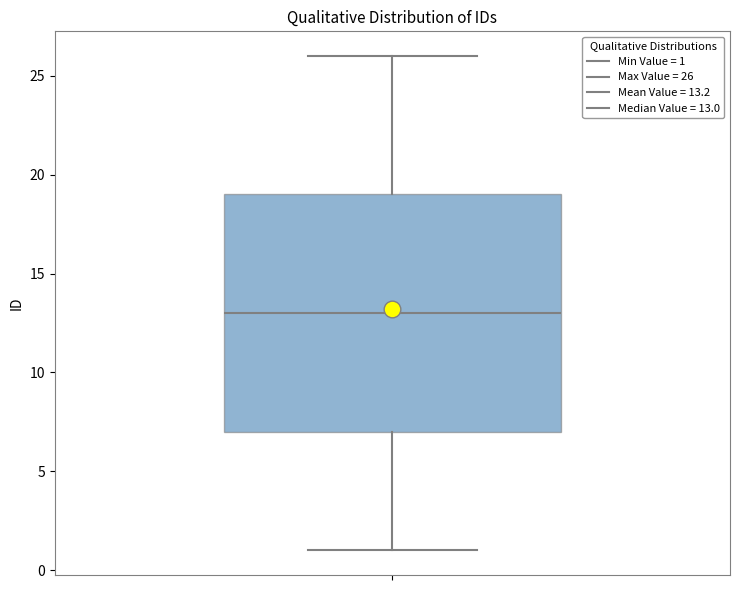

Read this box plot against the y-axis: the position of the median line, the range covered by the box, and the ends of both whiskers. The values are not printed on the chart, so give them approximately, as read against the axis.

median 13, box 7 to 19, whiskers 1 to 26